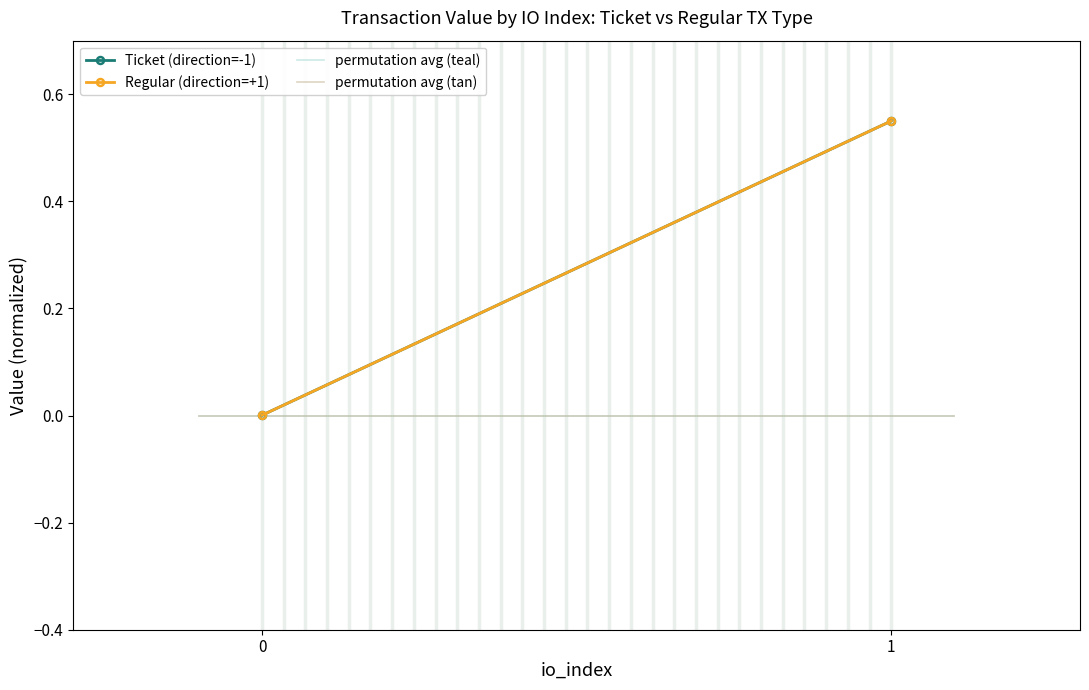

List the series in order of their peak value, lowest first.

permutation avg (teal), permutation avg (tan), Ticket (direction=-1), Regular (direction=+1)